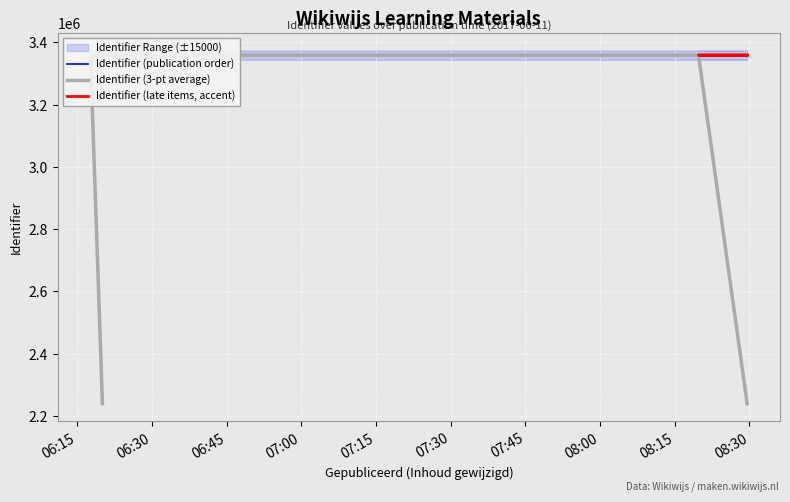

What is the label of the 11th point from the left?

2017-06-11 08:29:32